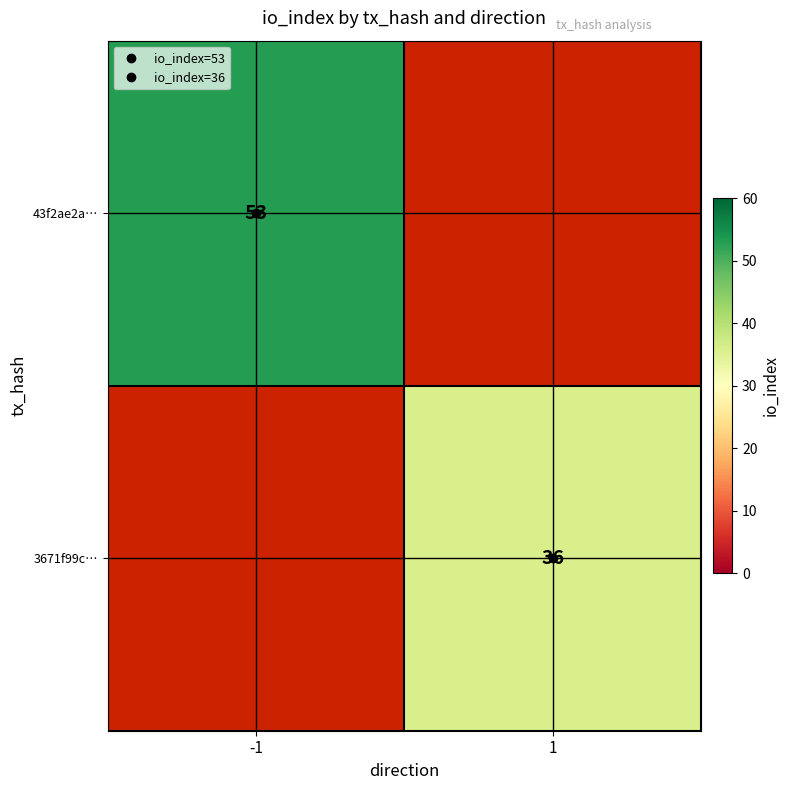

Rank the series by their maximum value, from highest to lowest.

43f2ae2a…, 3671f99c…